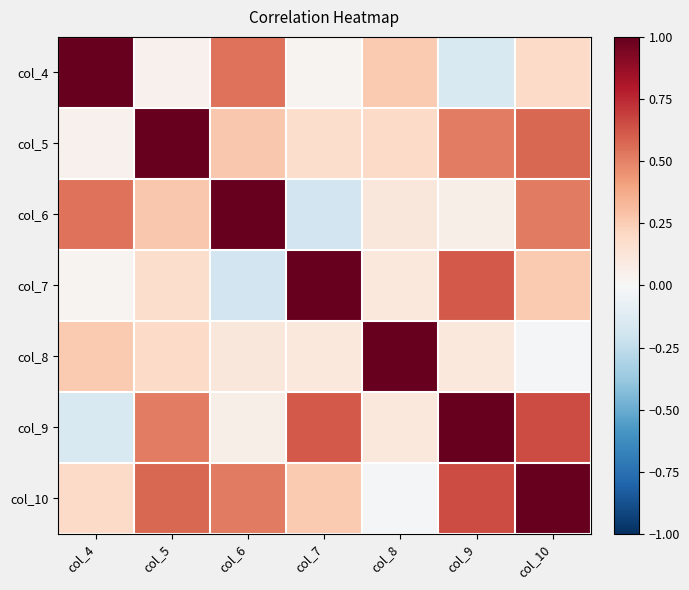

How many data points does each series have?

7